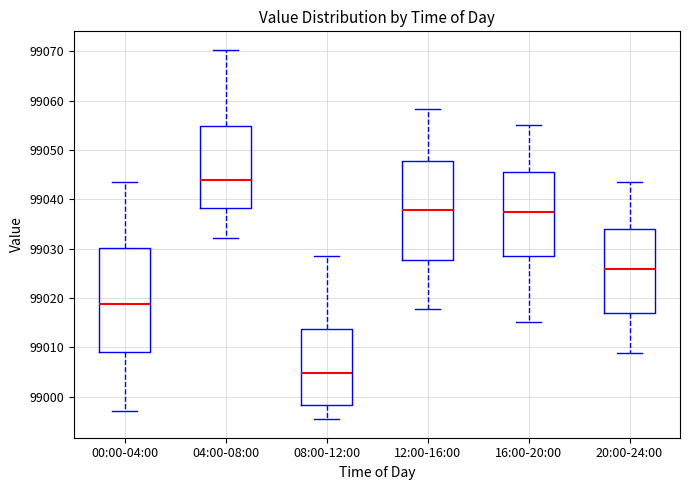

Where is the upper edge of the box for 12:00-16:00 on the y-axis? The values are not printed on the chart, so give them approximately, as read against the axis.

99048